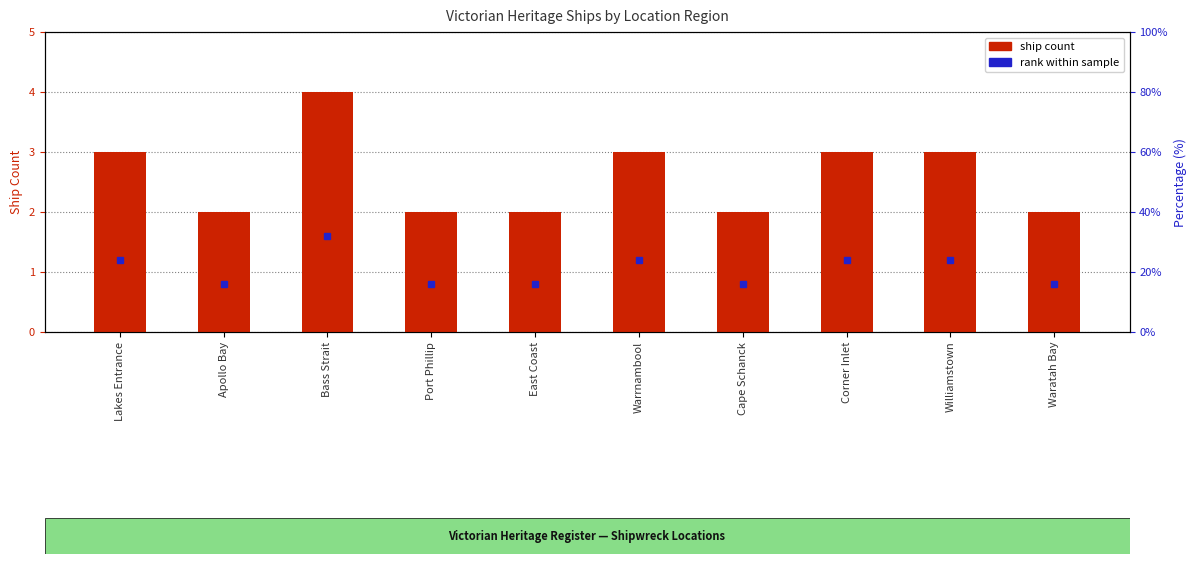

Count the number of categories in the chart.

10